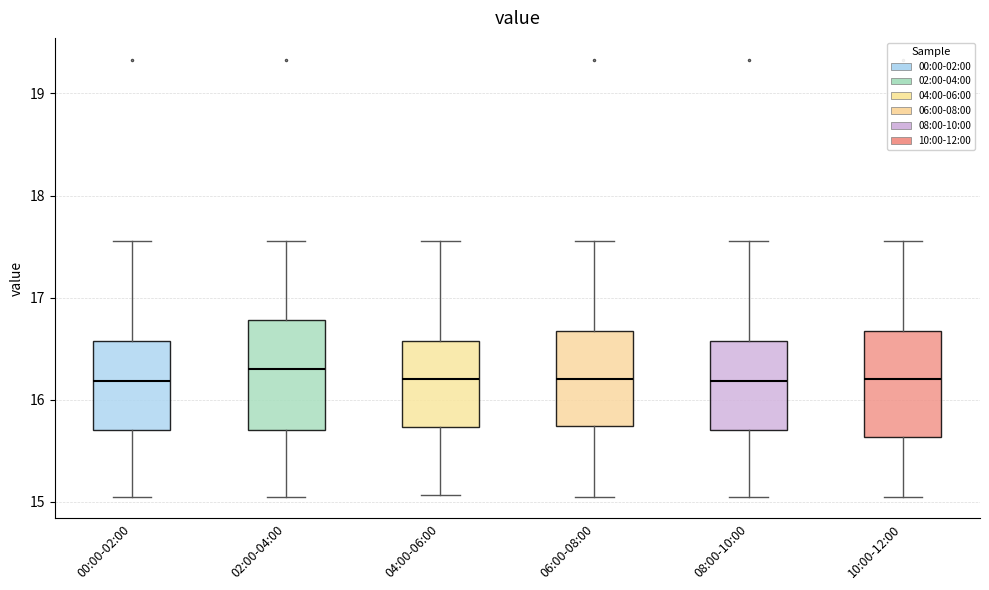

Where does the lower whisker of the box for 08:00-10:00 end on the y-axis? The values are not printed on the chart, so give them approximately, as read against the axis.

15.1